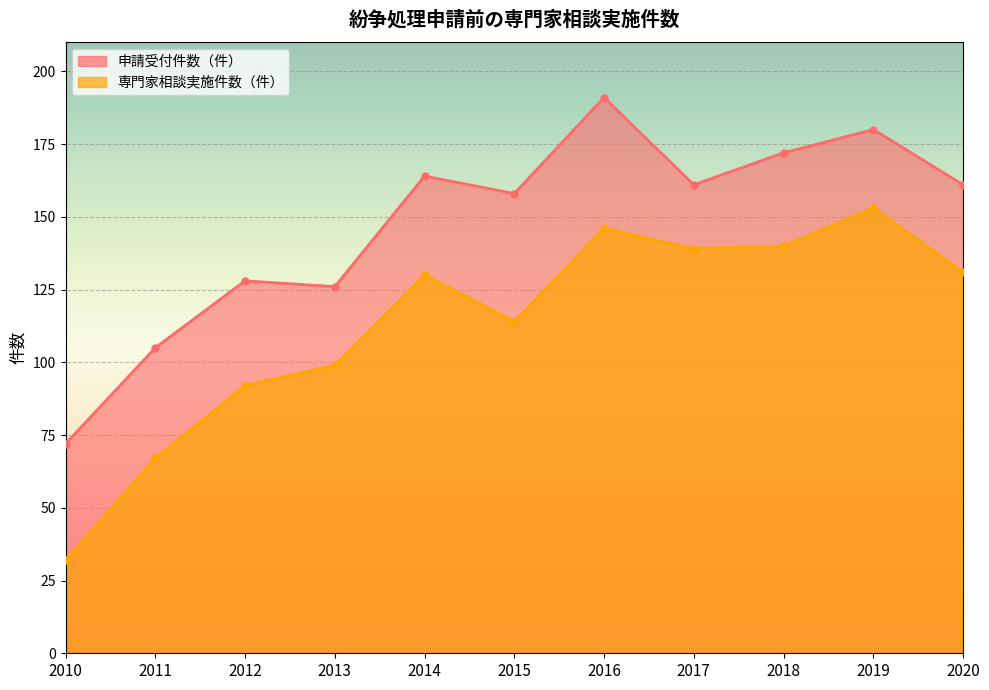

True or false: 申請受付件数（件） and 専門家相談実施件数（件） intersect in this chart.

False